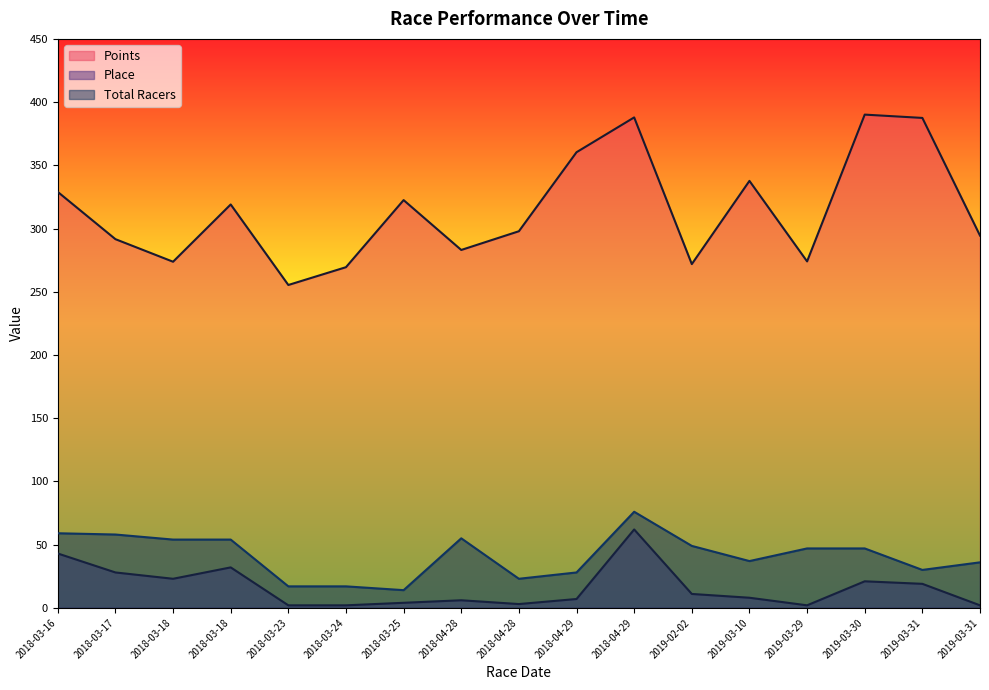

Where does the Place series first go above 8?

2018-03-16